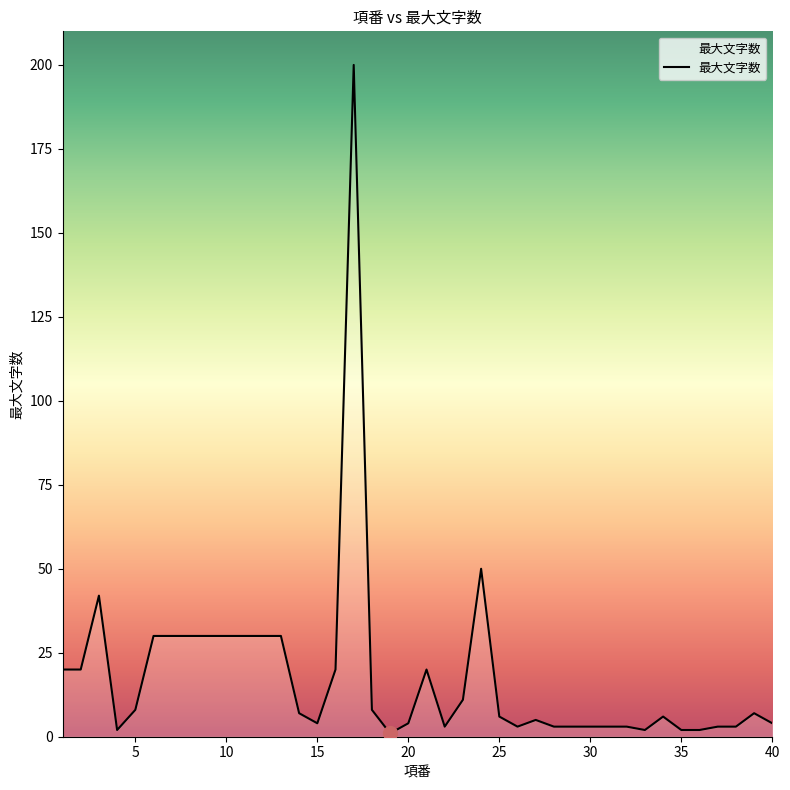

What is the difference between the maximum and minimum values?

199